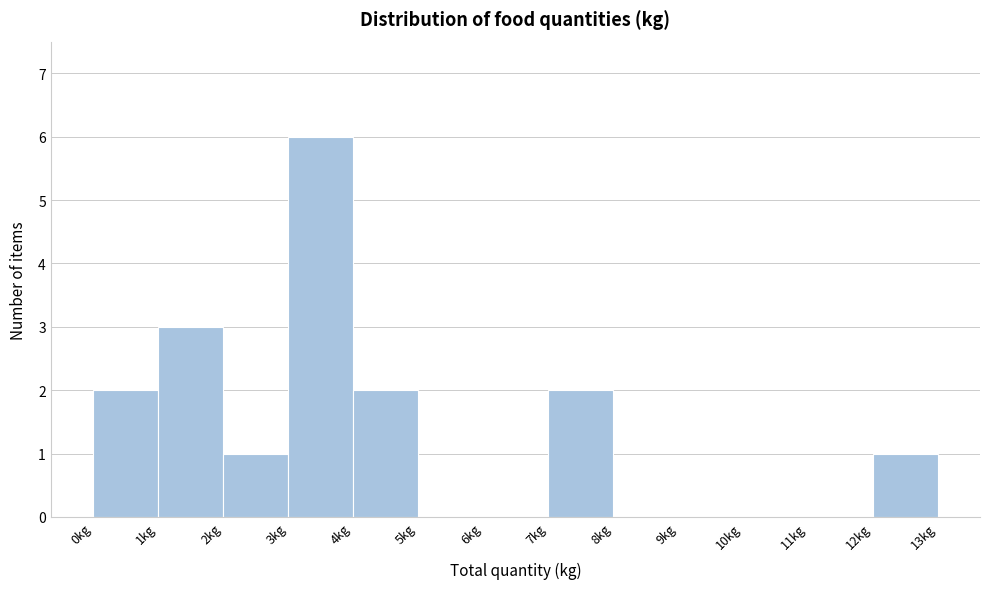

Reading left to right, transcribe this chart: for each bar, give the range it covers on the x-axis and its height. The values are not printed on the chart, so give them approximately, as read against the axis.

0 to 1: 2
1 to 2: 3
2 to 3: 1
3 to 4: 6
4 to 5: 2
5 to 6: 0
6 to 7: 0
7 to 8: 2
8 to 9: 0
9 to 10: 0
10 to 11: 0
11 to 12: 0
12 to 13: 1